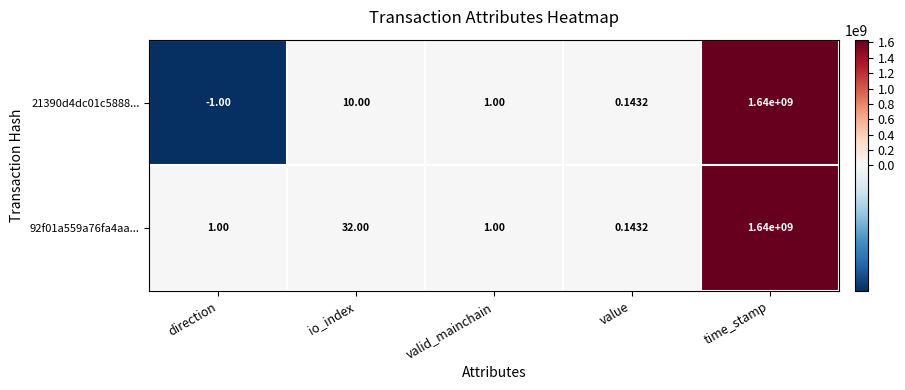

Which category has the highest value in the 21390d4dc01c5888... series?

time_stamp